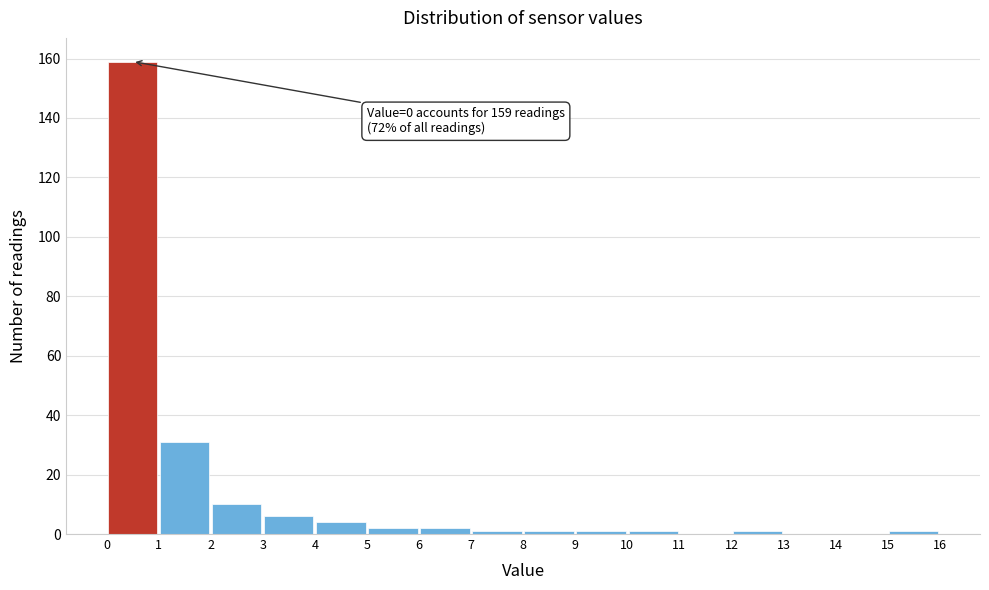

Which range on the x-axis has the tallest bar?

0 to 1